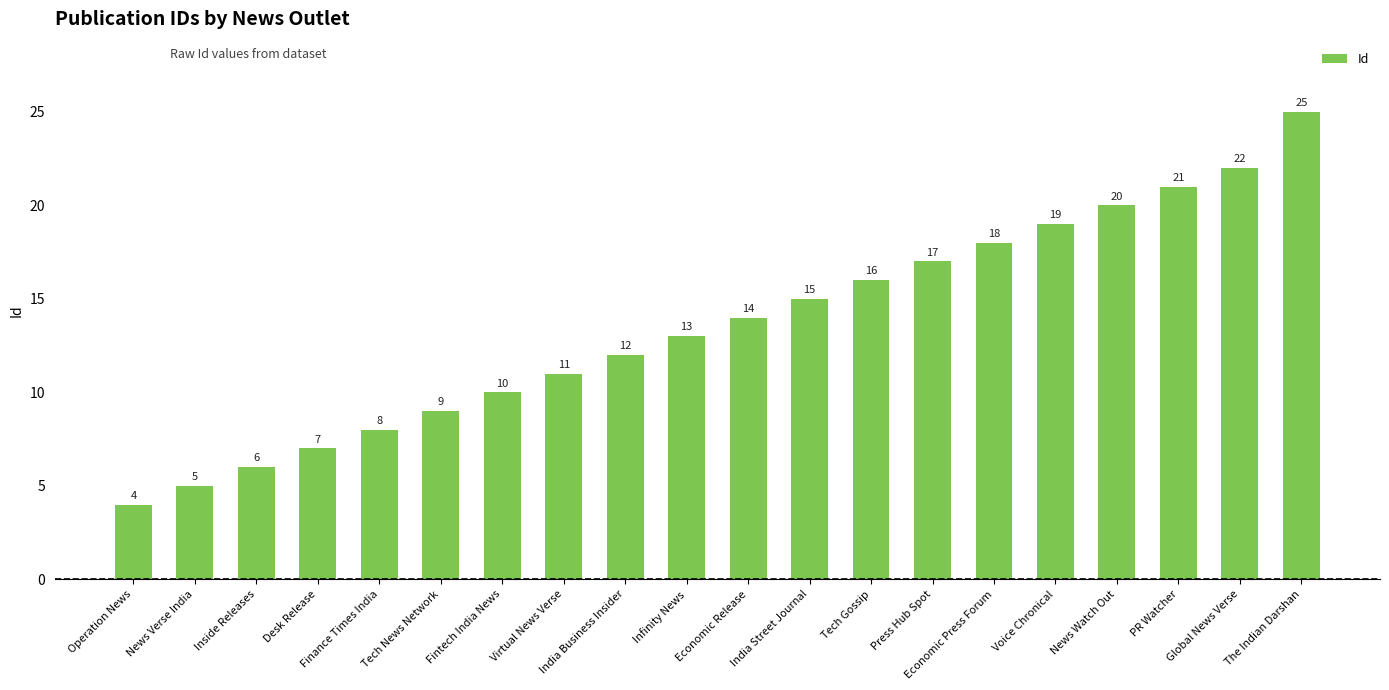

What is the maximum value shown in the chart?

25